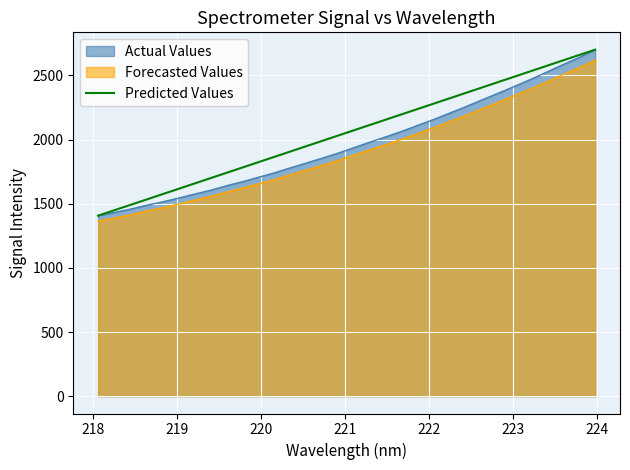

What is the minimum value shown in the chart?

1365.0